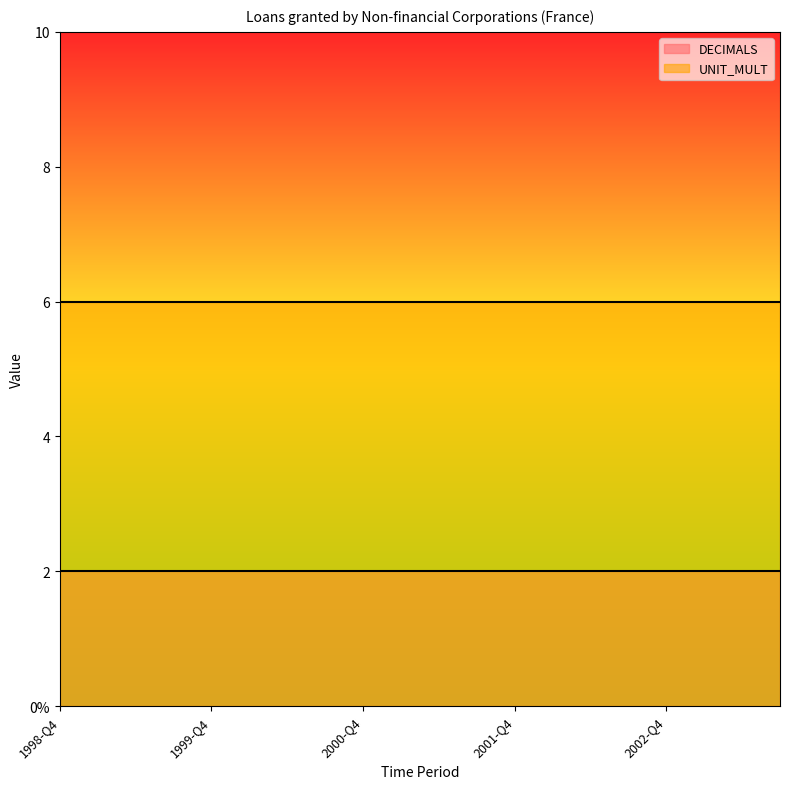

The DECIMALS series shows 2 at 2002-Q1. True or false?

True